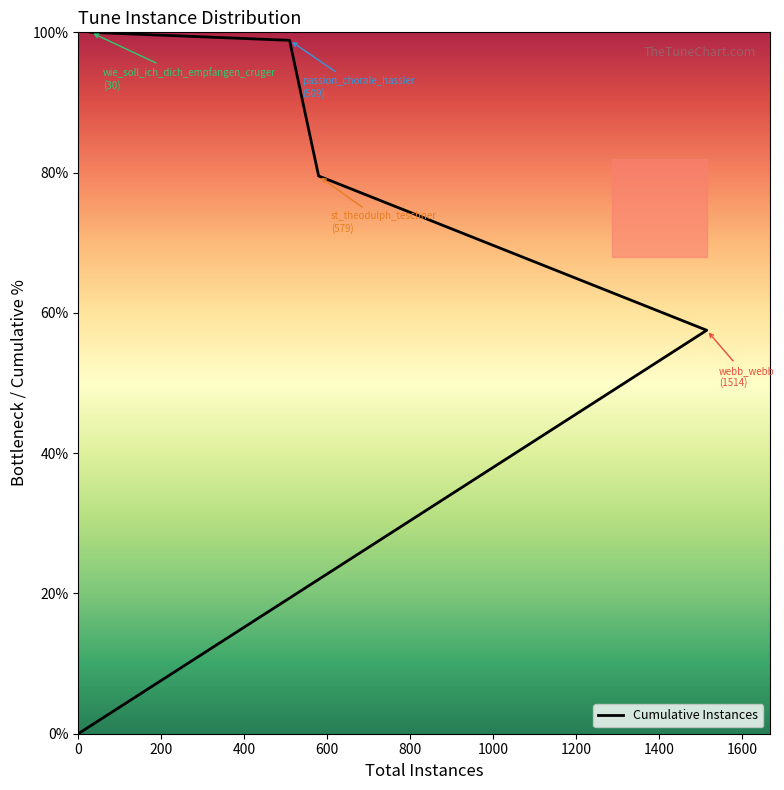

The value at 800 is 176.9. True or false?

False